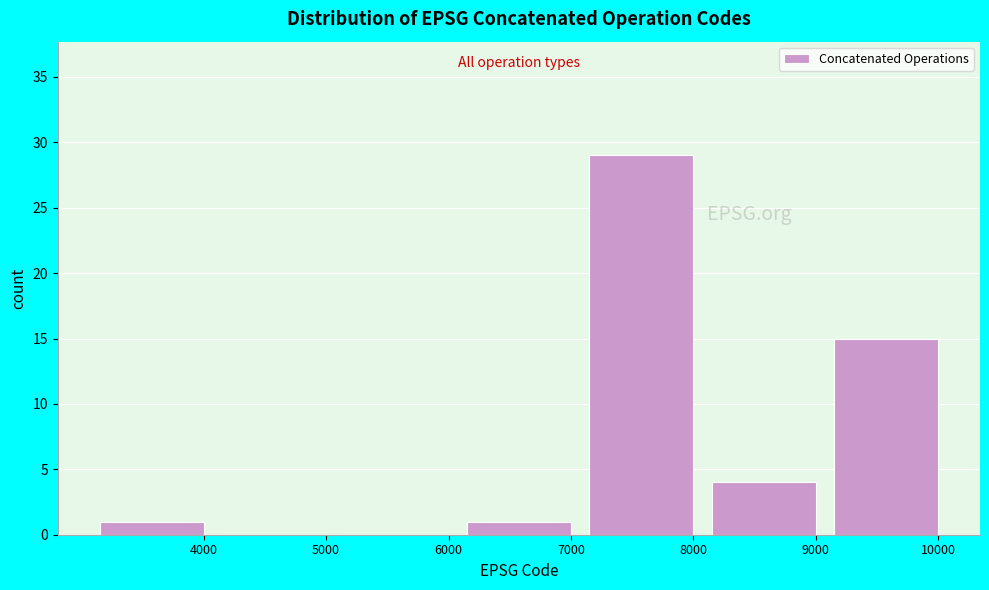

Reading left to right, what are all the values shown in this chart?

4000=1	5000=0	6000=0	7000=1	8000=29	9000=4	10000=15